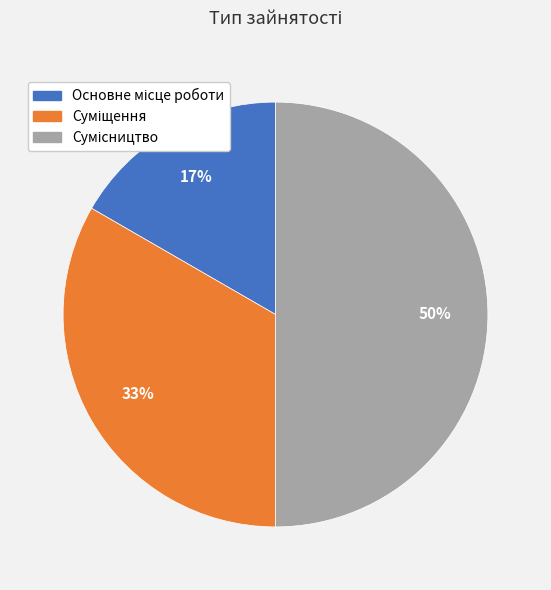

To the nearest percent, what is the difference between the largest and smallest slice percentages?

33%